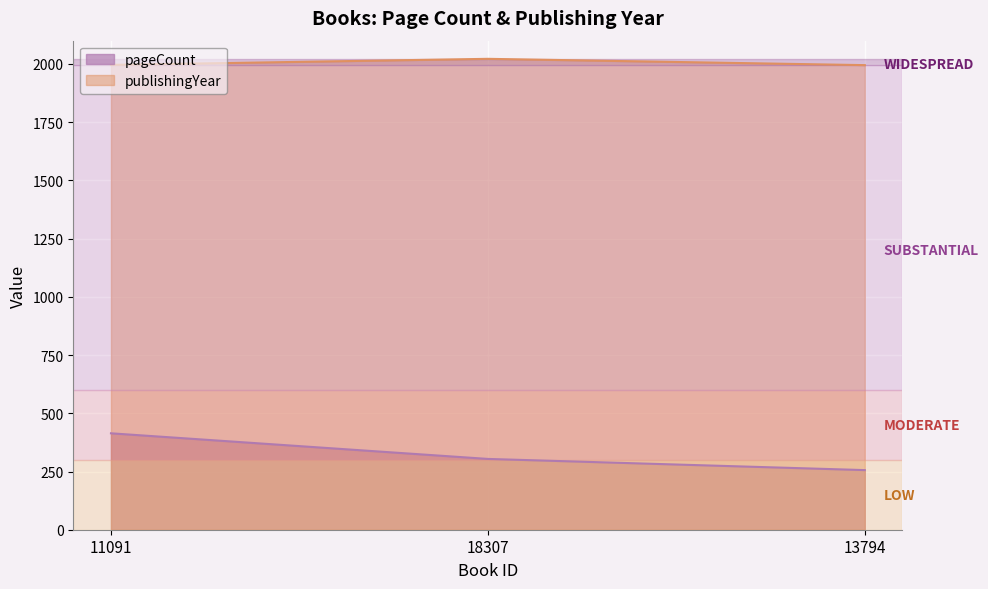

Reading left to right, what are all the values shown in this chart?

pageCount: 414	304	256
publishingYear: 1996	2022	1995